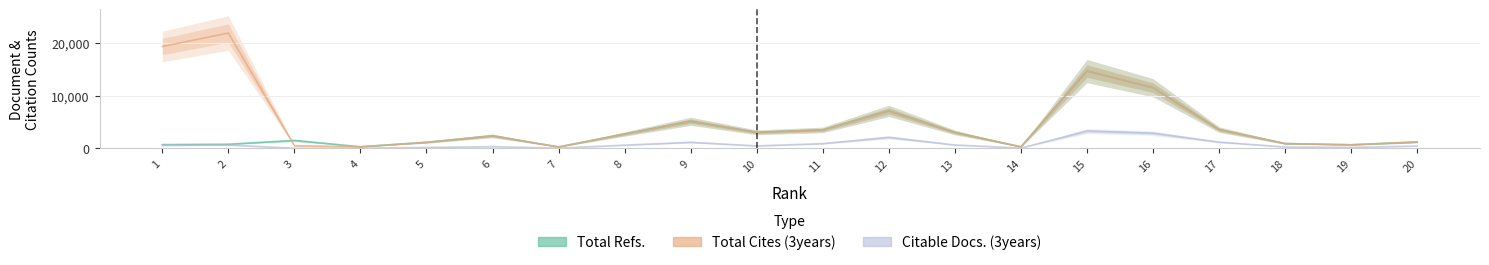

Reading left to right, list all the values displayed in this chart.

Total Refs.: 711	782	1506	304	1147	2377	268	2720	5147	3040	3505	7127	3019	289	14704	11532	3562	908	677	1212
Total Cites (3years): 19373	21926	505	284	1147	2377	268	2720	5147	3040	3505	7127	3019	289	14704	11532	3562	908	677	1212
Citable Docs. (3years): 560	633	17	29	169	327	32	612	1153	460	903	2090	642	49	3295	2885	1191	255	174	435